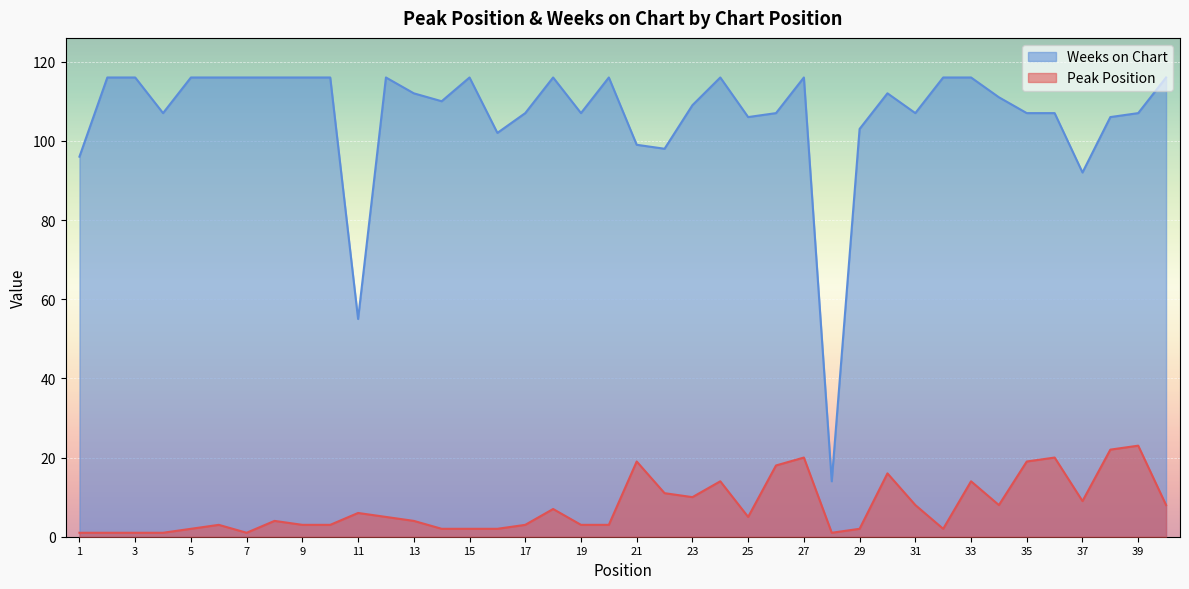

What is the average value of the Weeks on Chart series?

106